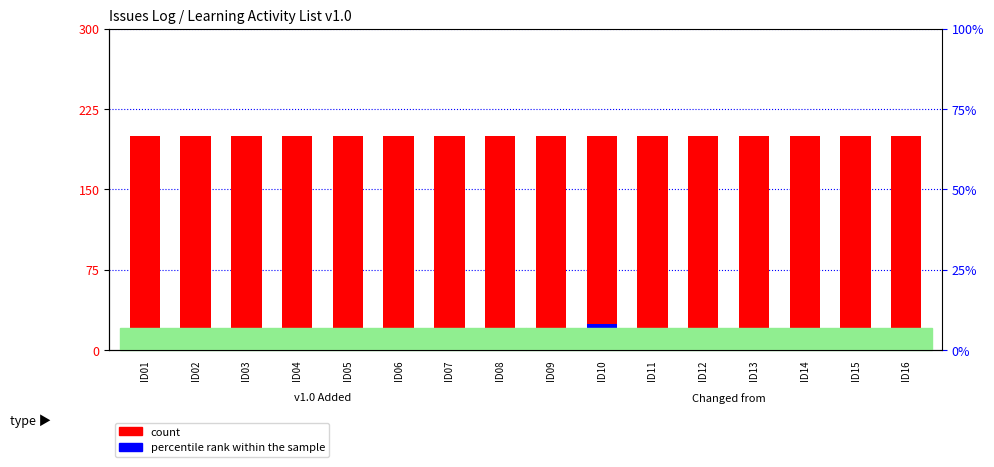

Which series has the largest range (max minus min)?

percentile rank within the sample